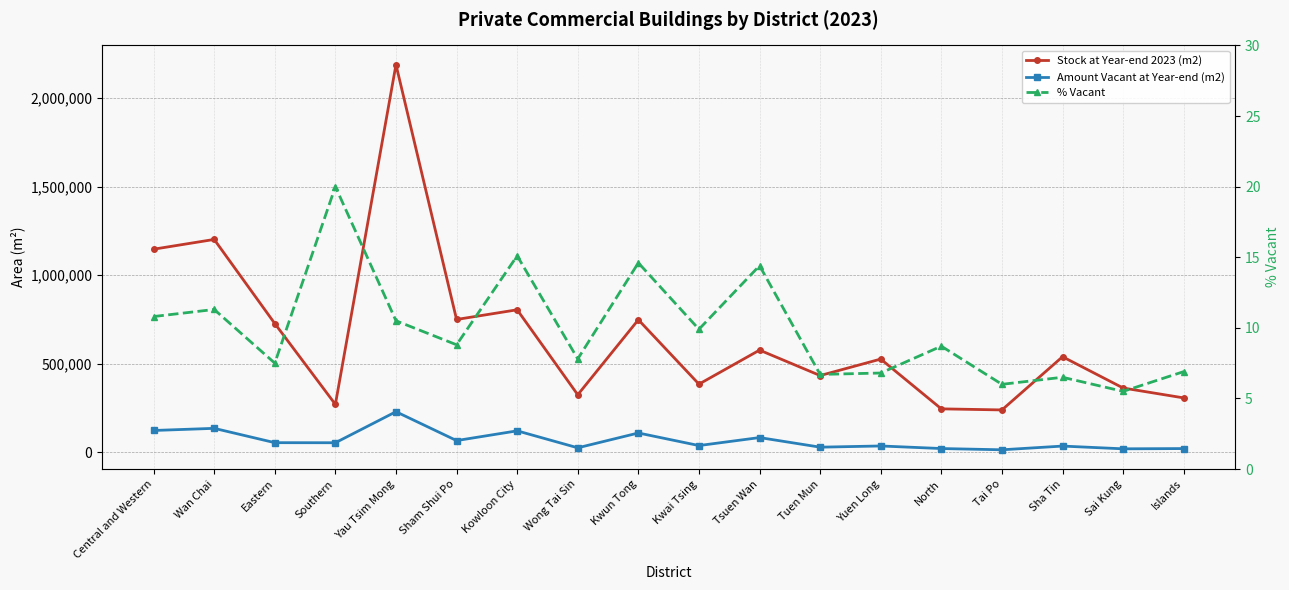

True or false: Amount Vacant at Year-end (m2) and Stock at Year-end 2023 (m2) intersect in this chart.

False